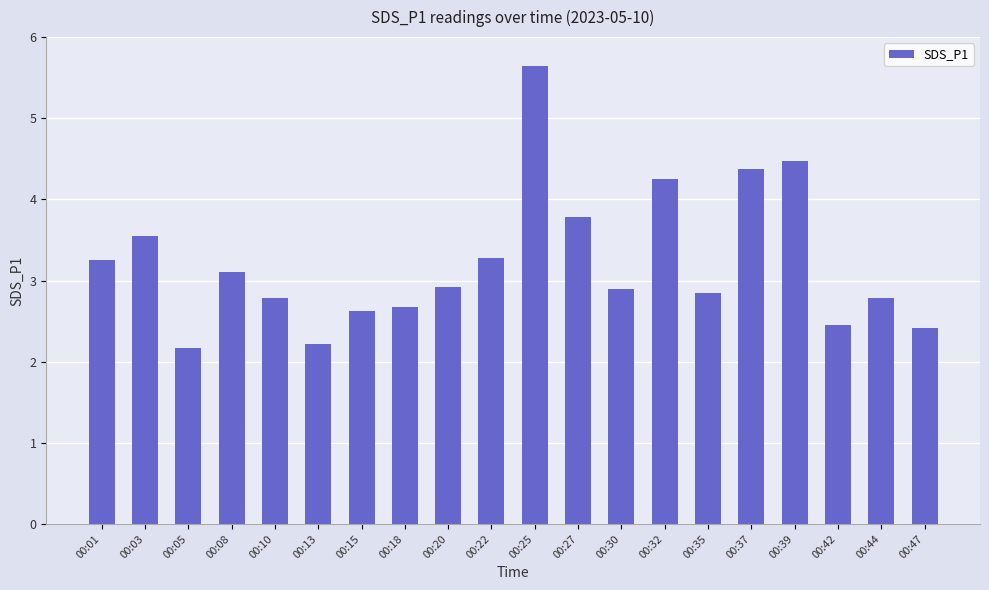

True or false: the data shows 2.8 at 00:10.

True